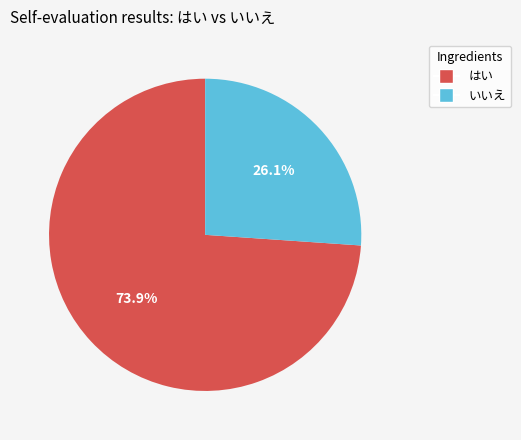

Which category has the smallest portion of the pie?

いいえ